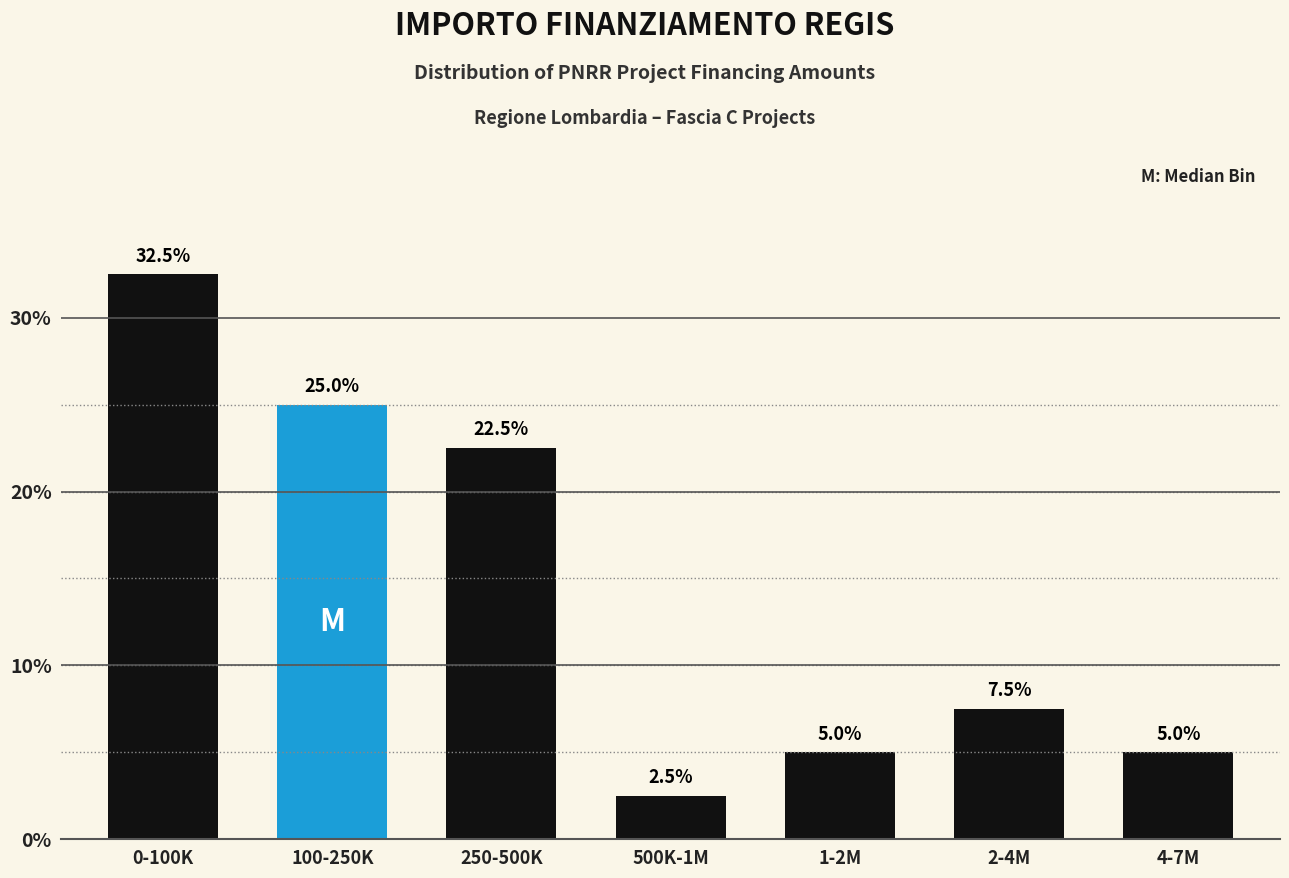

Reading left to right, what are all the values shown in this chart?

32.5	25.0	22.5	2.5	5.0	7.5	5.0